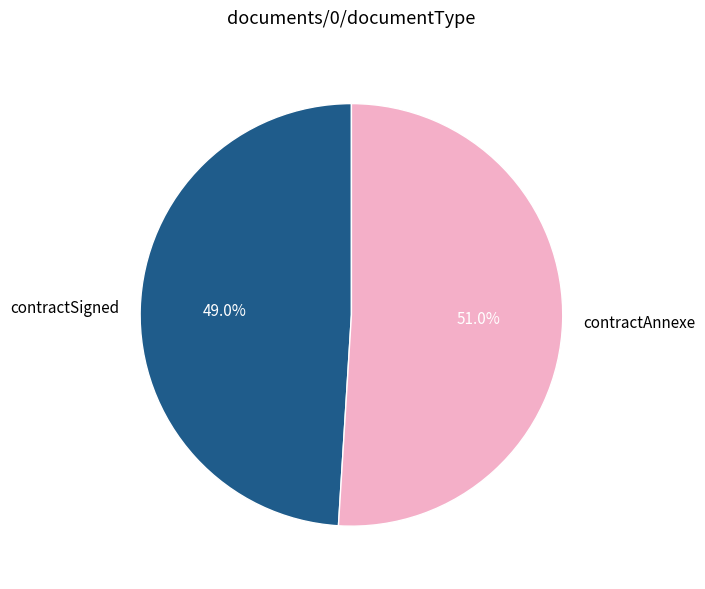

To the nearest percent, what is the difference between the largest and smallest slice percentages?

2%